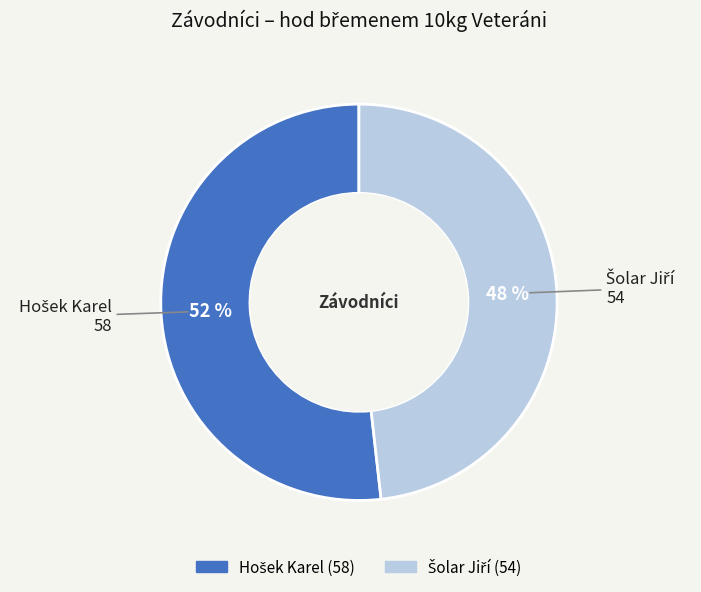

To the nearest percent, what is the average slice percentage?

50%